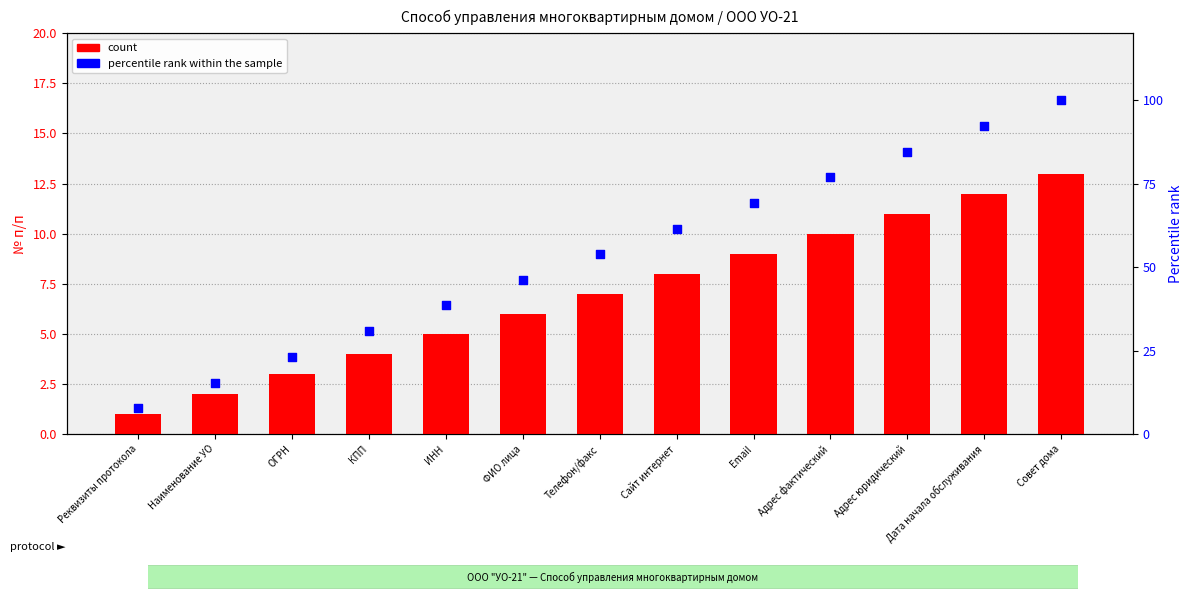

At how many categories does at least one series exceed 78?

3